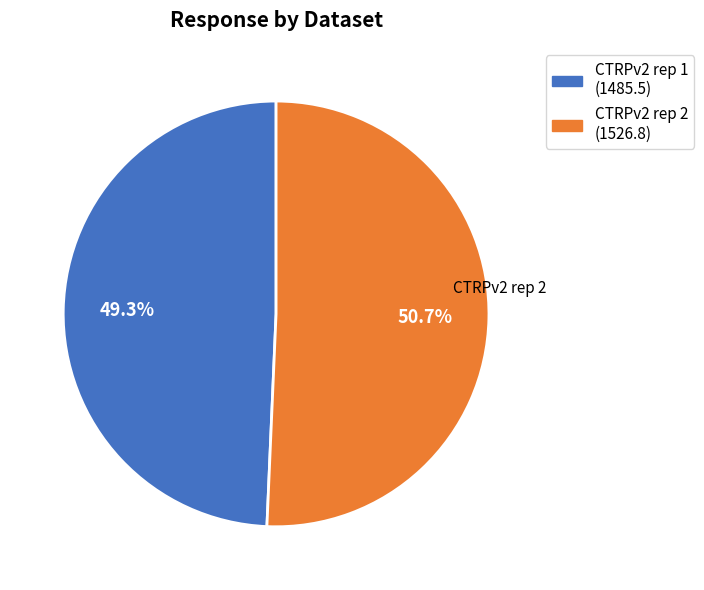

What portion of the pie excludes CTRPv2 rep 1?

50.7%